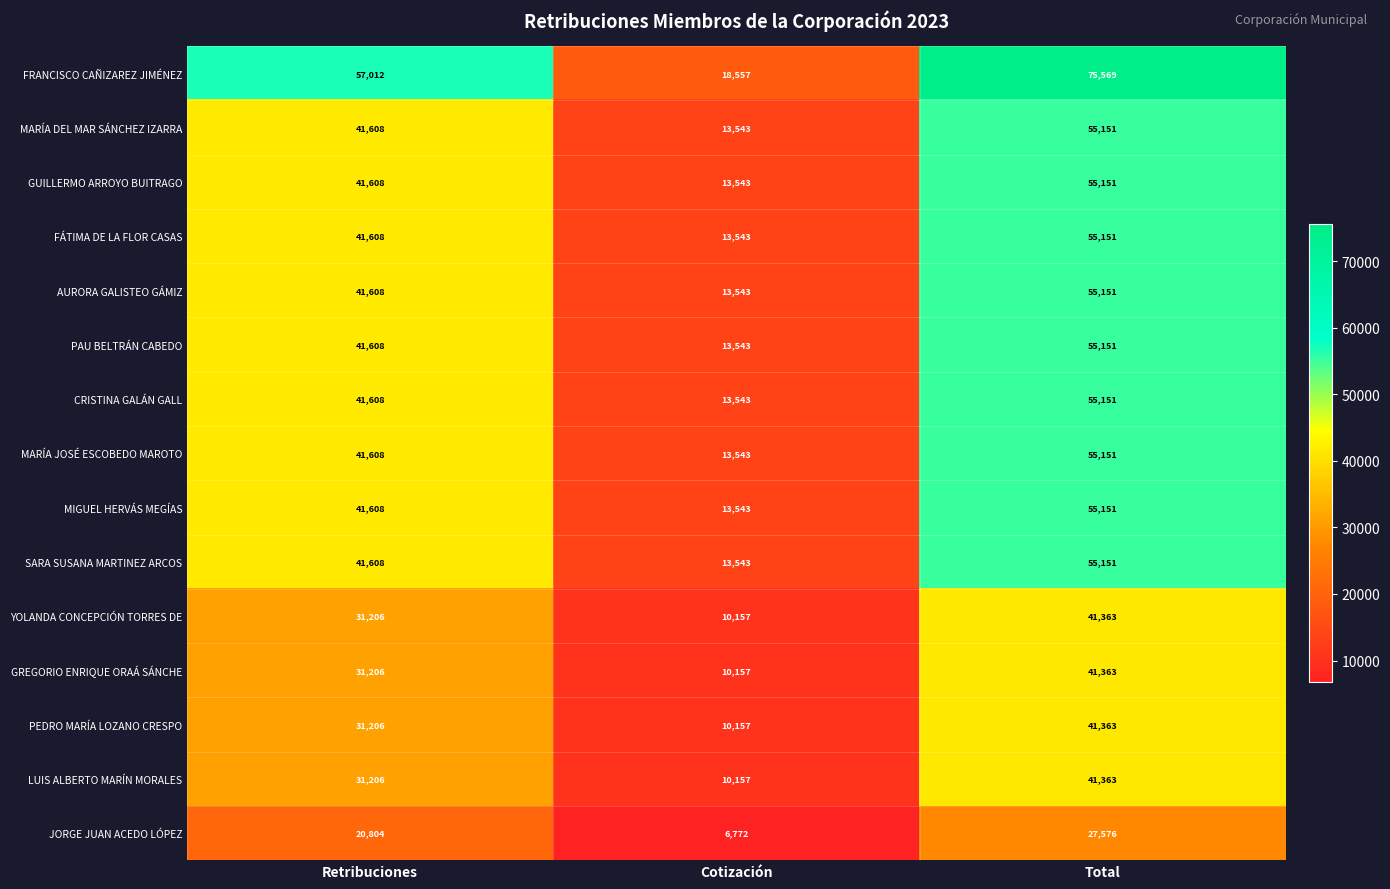

At which category is the sum across all series the highest?

Total